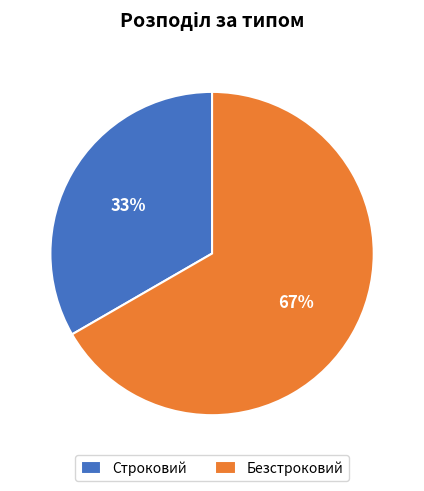

Combined, do Строковий and Безстроковий account for over 50%?

Yes